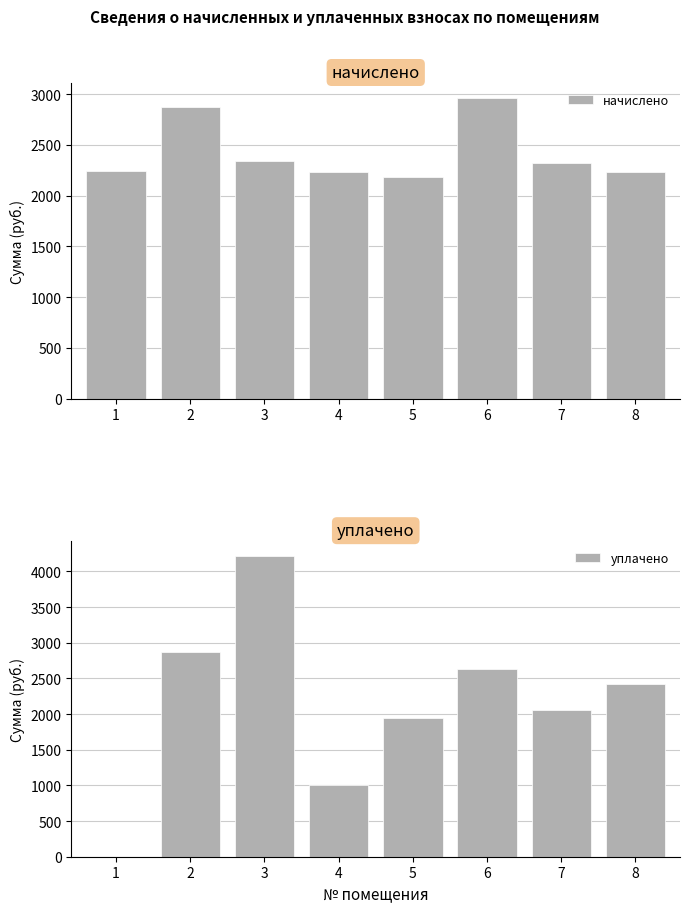

At which category does the chart reach its minimum across all series?

1